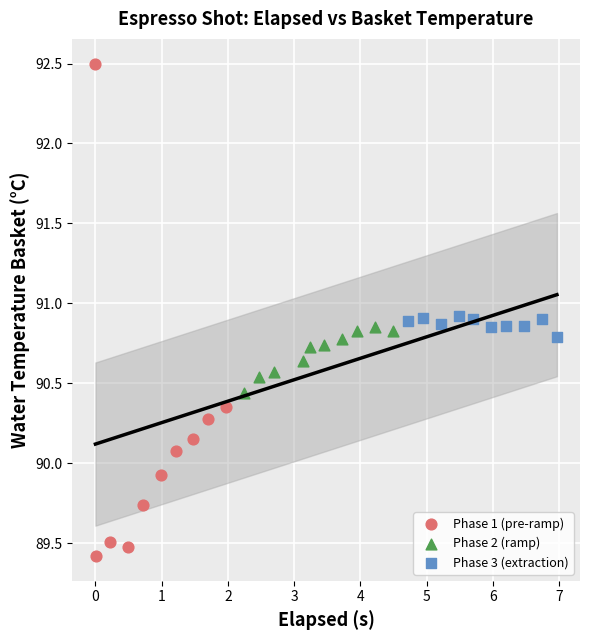

What are all the series names shown in the legend?

Phase 1 (pre-ramp), Phase 2 (ramp), Phase 3 (extraction)